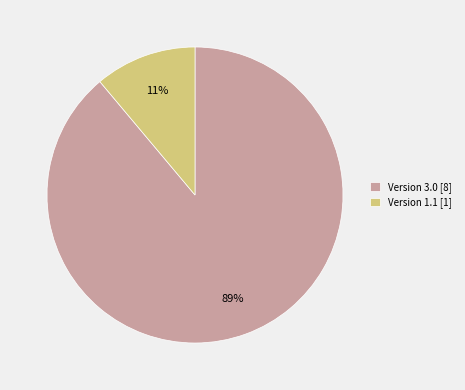

Is the sum of Version 3.0 [8] and Version 1.1 [1] greater than half?

Yes